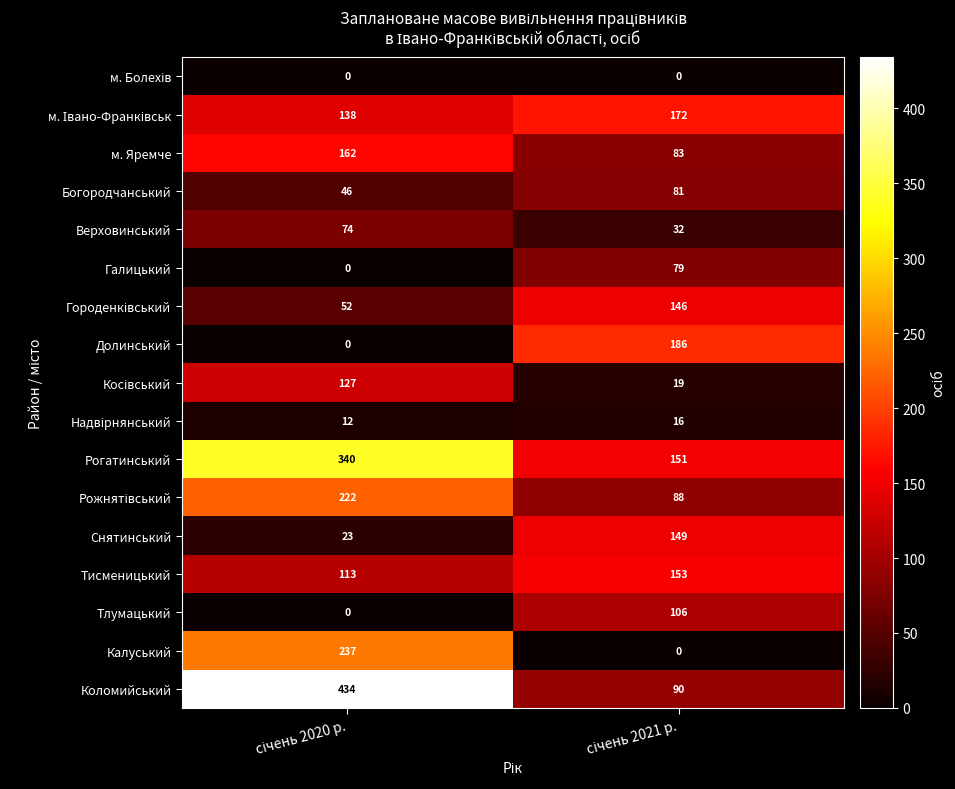

What is the difference between the maximum and minimum values in the Тисменицький series?

40